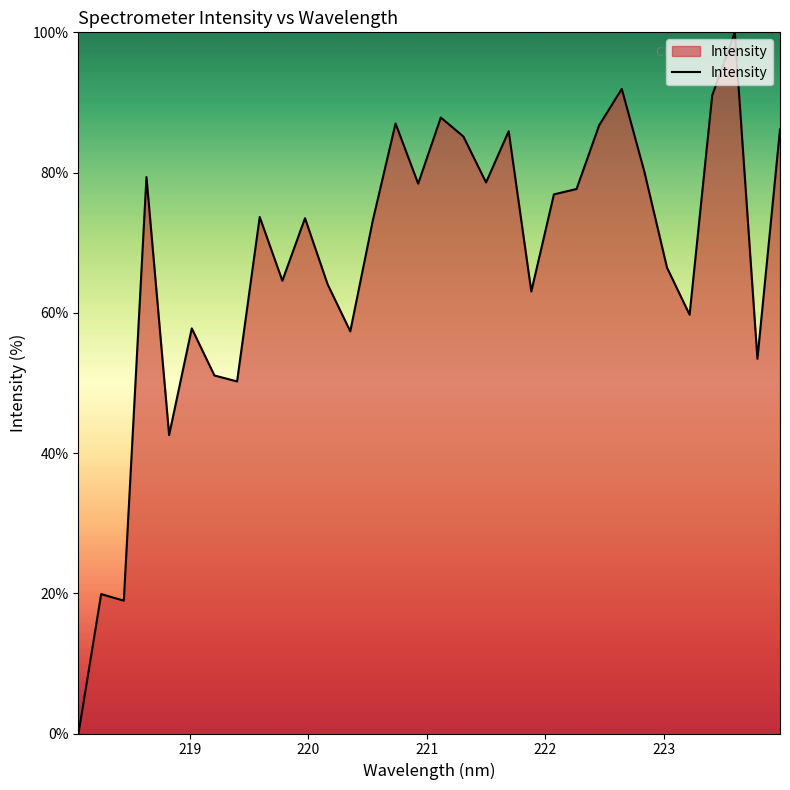

What is the difference between the maximum and minimum values?

100.0